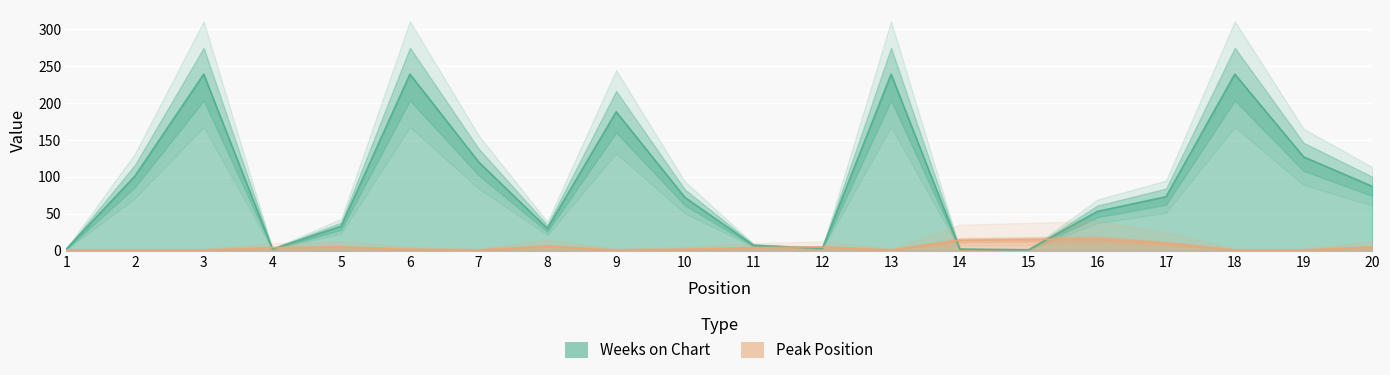

Reading right to left, list all the values displayed in this chart.

Weeks on Chart: 87	127	239	73	53	1	2	239	3	7	72	188	30	120	239	33	2	239	101	2
Peak Position: 5	1	1	10	16	15	14	1	5	4	2	1	6	1	2	5	4	1	1	1